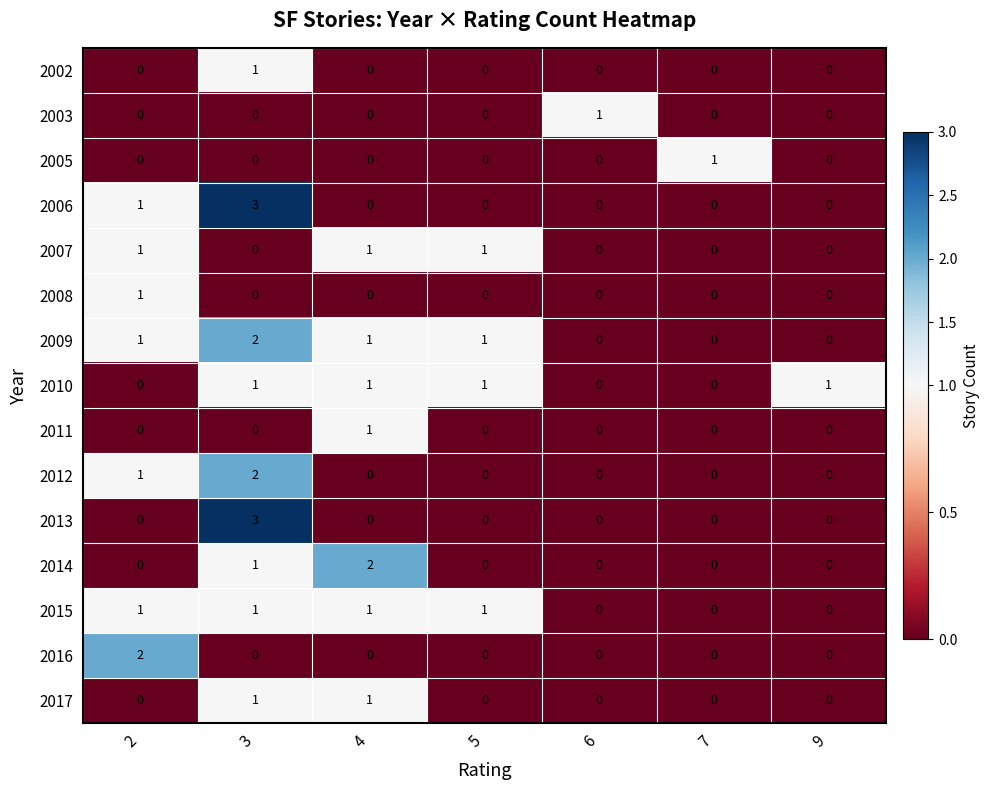

Is it true that 2008 equals 0 at 7?

True